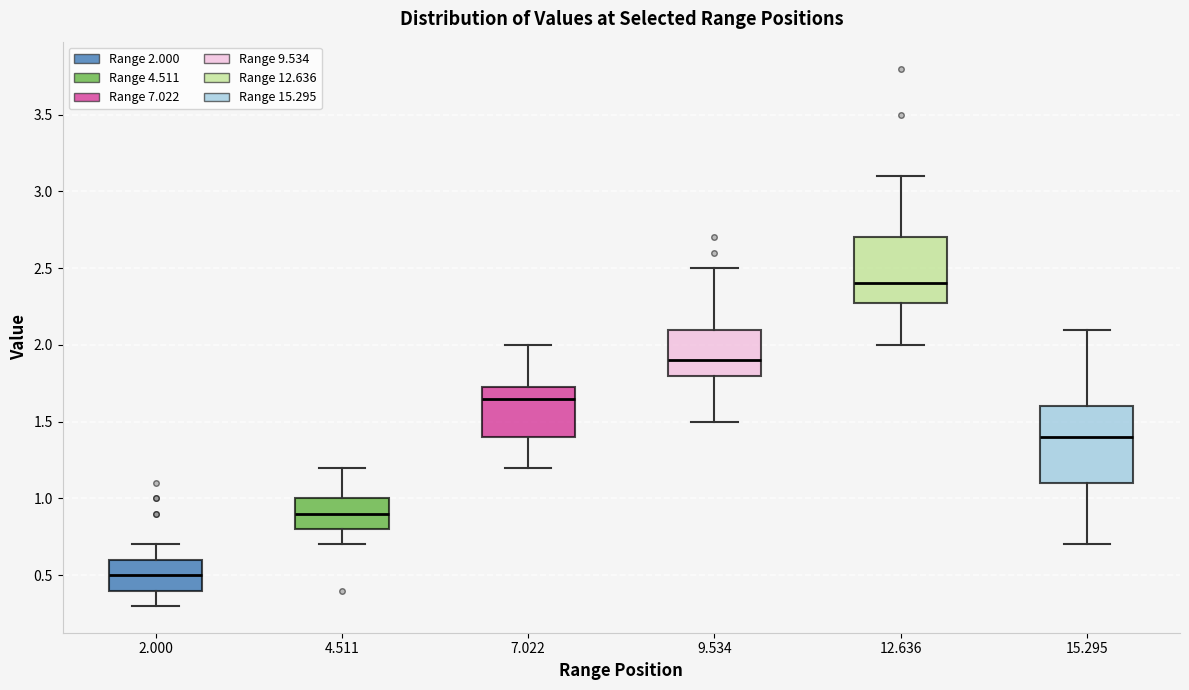

Reading left to right, read every box against the y-axis: the position of its median line, the range the box covers, and the ends of its whiskers. The values are not printed on the chart, so give them approximately, as read against the axis.

2.000: median 0.50, box 0.40 to 0.60, whiskers 0.30 to 0.70
4.511: median 0.90, box 0.80 to 1.00, whiskers 0.70 to 1.20
7.022: median 1.65, box 1.40 to 1.75, whiskers 1.20 to 2.00
9.534: median 1.90, box 1.80 to 2.10, whiskers 1.50 to 2.50
12.636: median 2.40, box 2.30 to 2.70, whiskers 2.00 to 3.10
15.295: median 1.40, box 1.10 to 1.60, whiskers 0.70 to 2.10